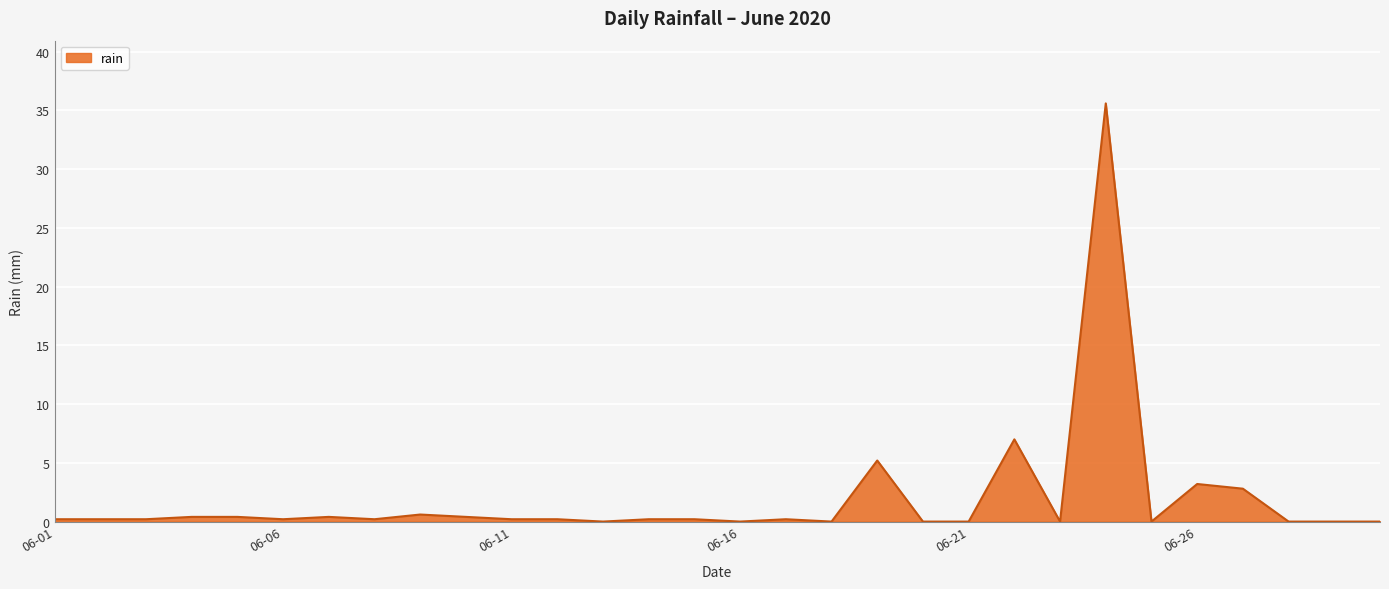

Reading left to right, list all the values displayed in this chart.

0.2	0.2	0.2	0.4	0.4	0.2	0.4	0.2	0.6	0.4	0.2	0.2	0.0	0.2	0.2	0.0	0.2	0.0	5.2	0.0	0.0	7.0	0.0	35.6	0.0	3.2	2.8	0.0	0.0	0.0